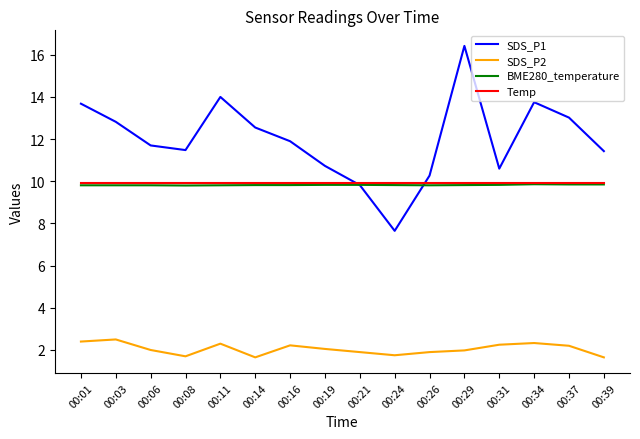

Where does the SDS_P1 series first go above 11?

00:01